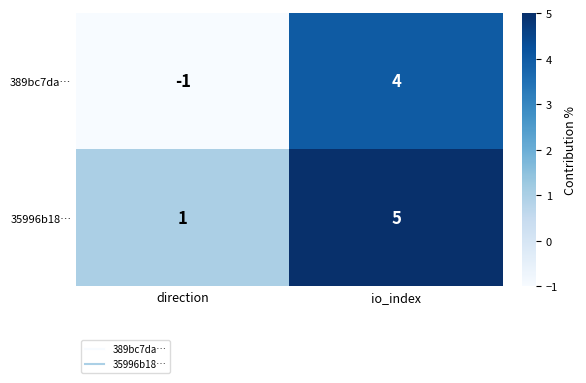

Count the number of categories in the chart.

2